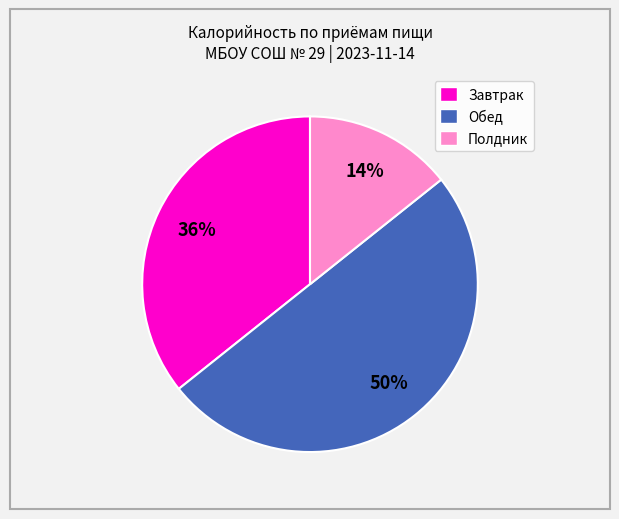

True or false: Обед accounts for 50% of the total.

True